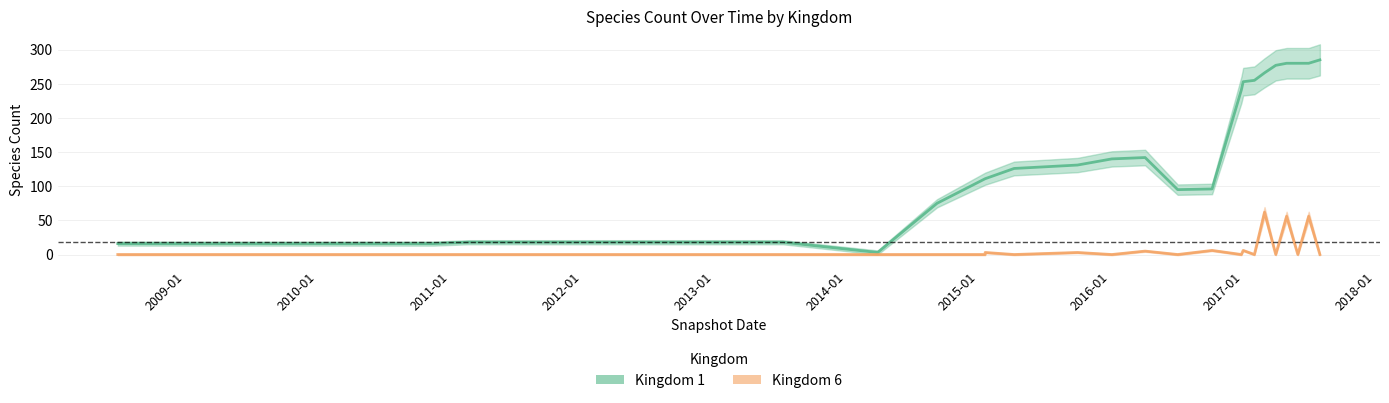

Does the chart display data point markers on the line(s)?

No